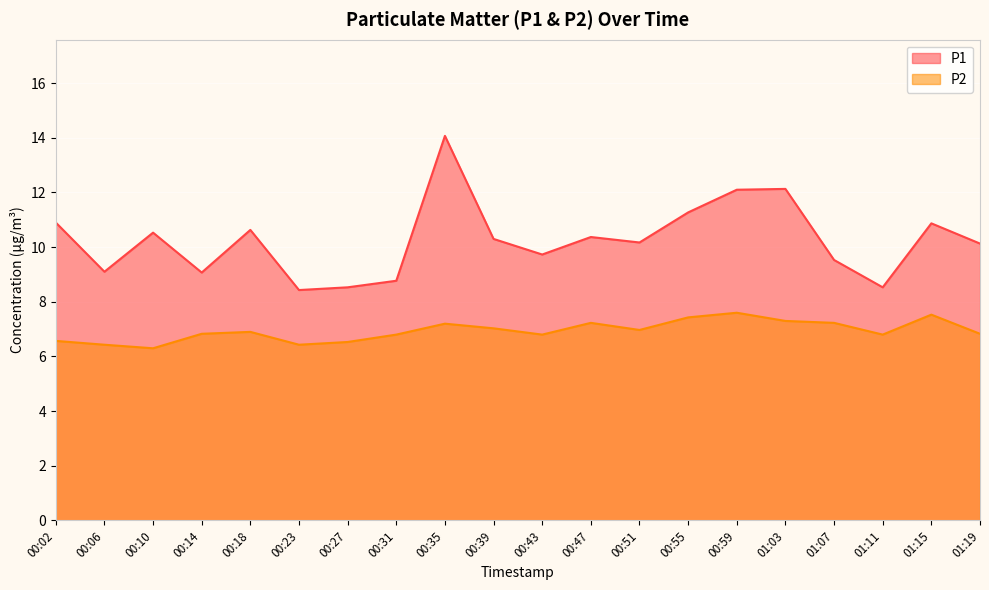

Reading left to right, transcribe all the data shown in this chart.

P1: 00:02=10.9	00:06=9.1	00:10=10.5	00:14=9.1	00:18=10.6	00:23=8.4	00:27=8.5	00:31=8.8	00:35=14.1	00:39=10.3	00:43=9.7	00:47=10.4	00:51=10.2	00:55=11.3	00:59=12.1	01:03=12.1	01:07=9.5	01:11=8.5	01:15=10.9	01:19=10.1
P2: 00:02=6.6	00:06=6.4	00:10=6.3	00:14=6.8	00:18=6.9	00:23=6.4	00:27=6.5	00:31=6.8	00:35=7.2	00:39=7.0	00:43=6.8	00:47=7.2	00:51=7.0	00:55=7.4	00:59=7.6	01:03=7.3	01:07=7.2	01:11=6.8	01:15=7.5	01:19=6.8